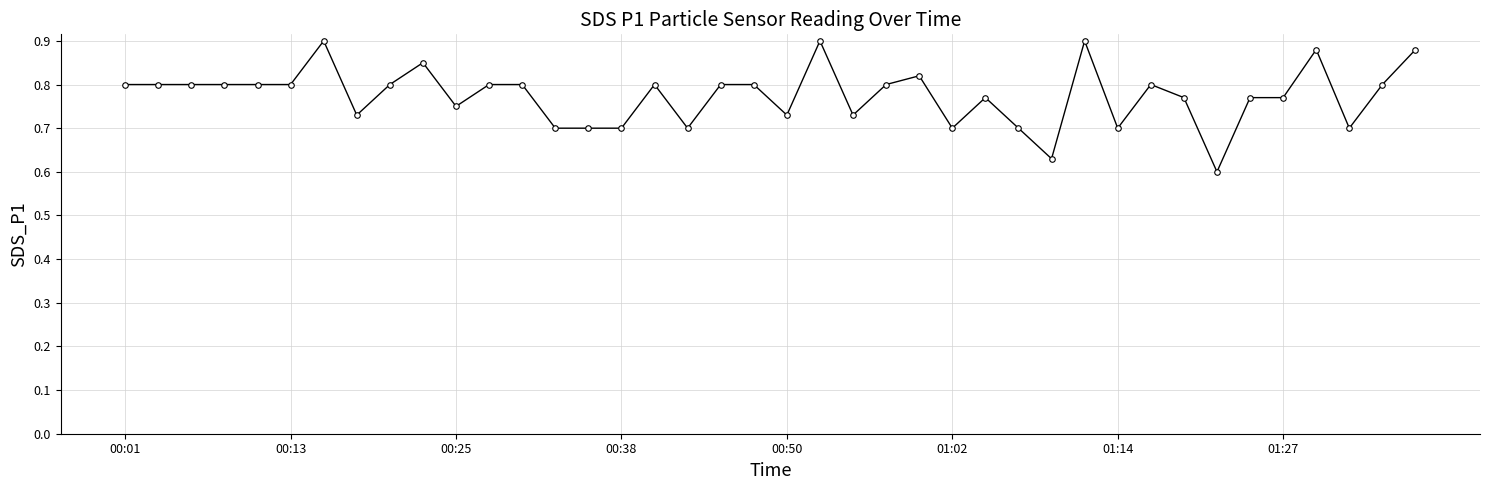

How many categories are shown in the chart?

40